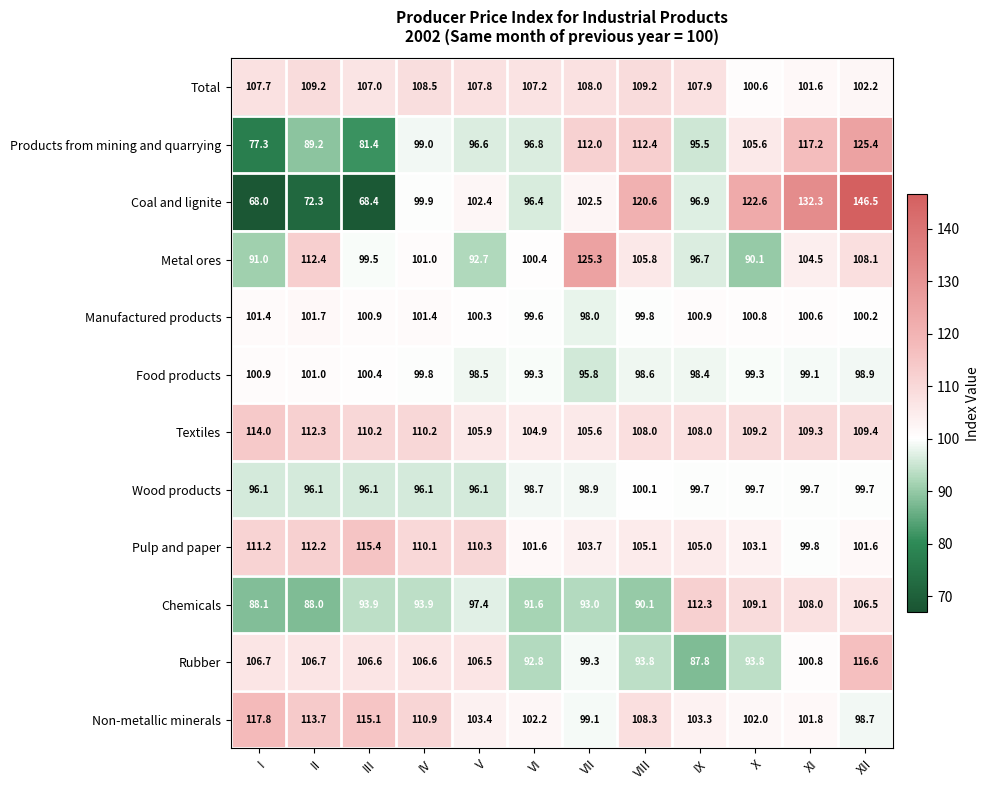

At which label does Rubber first exceed 106?

I